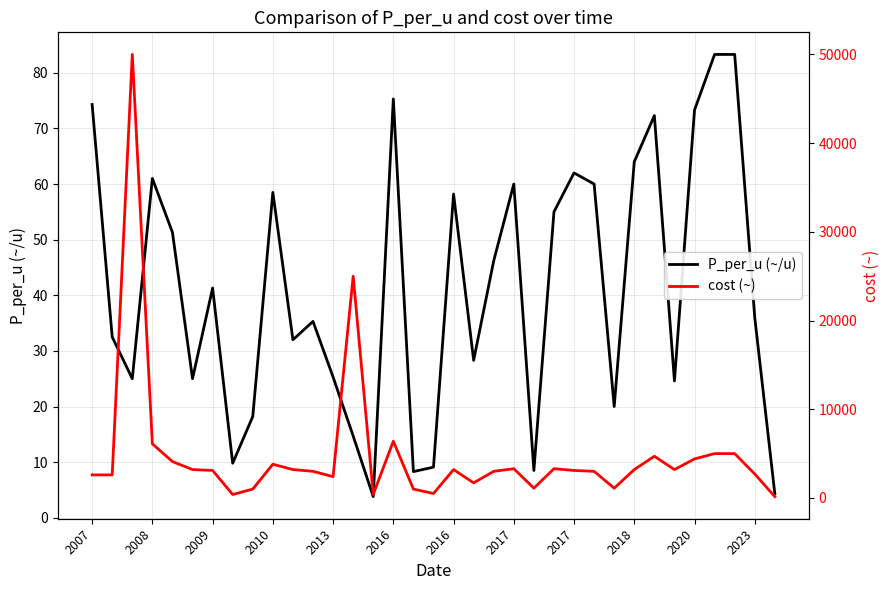

How many data points in cost (~) are above 3100?

17